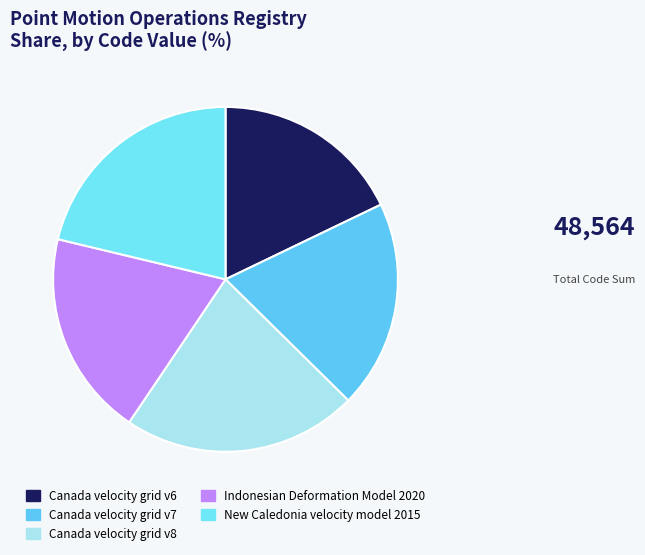

How many segments does this pie chart have?

5